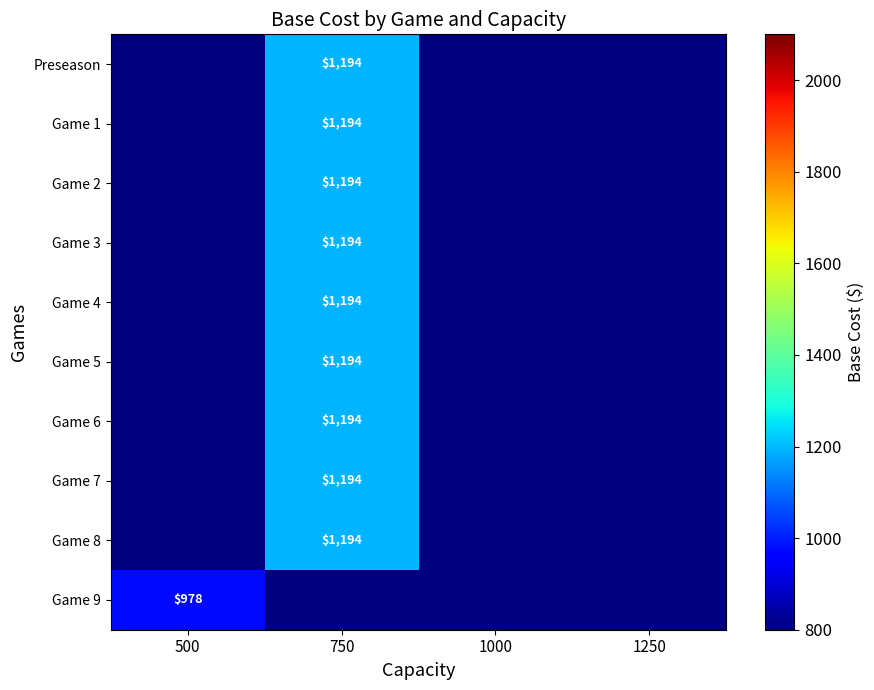

The Game 4 series shows 1194 at 750. True or false?

True